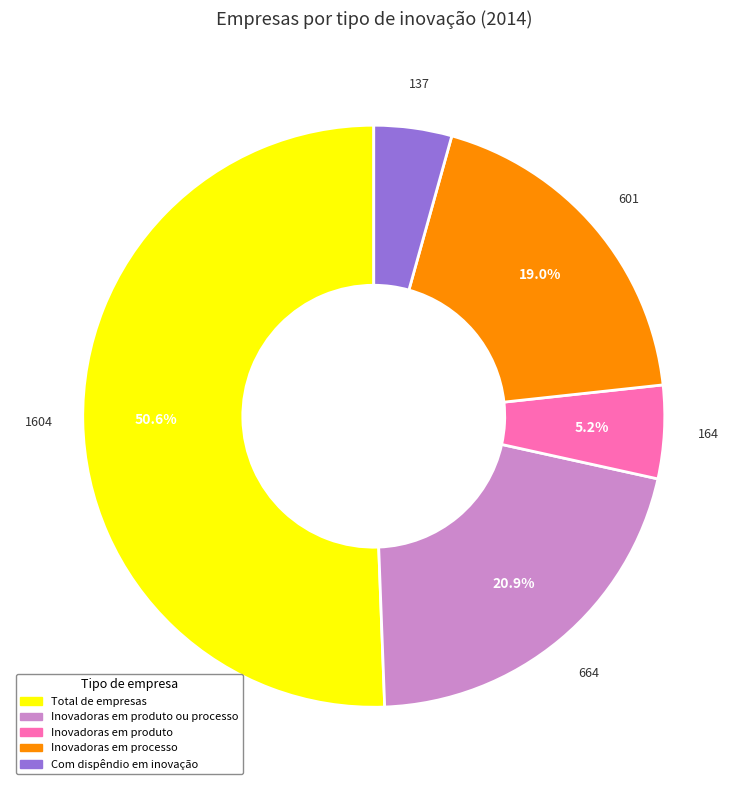

How many slices are in this pie chart?

5